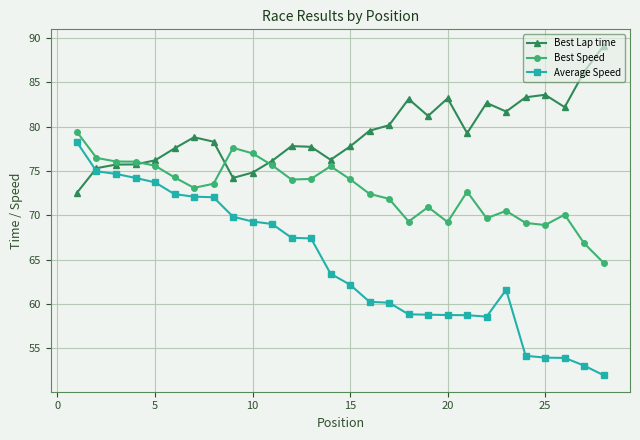

Which series has the largest range (max minus min)?

Average Speed